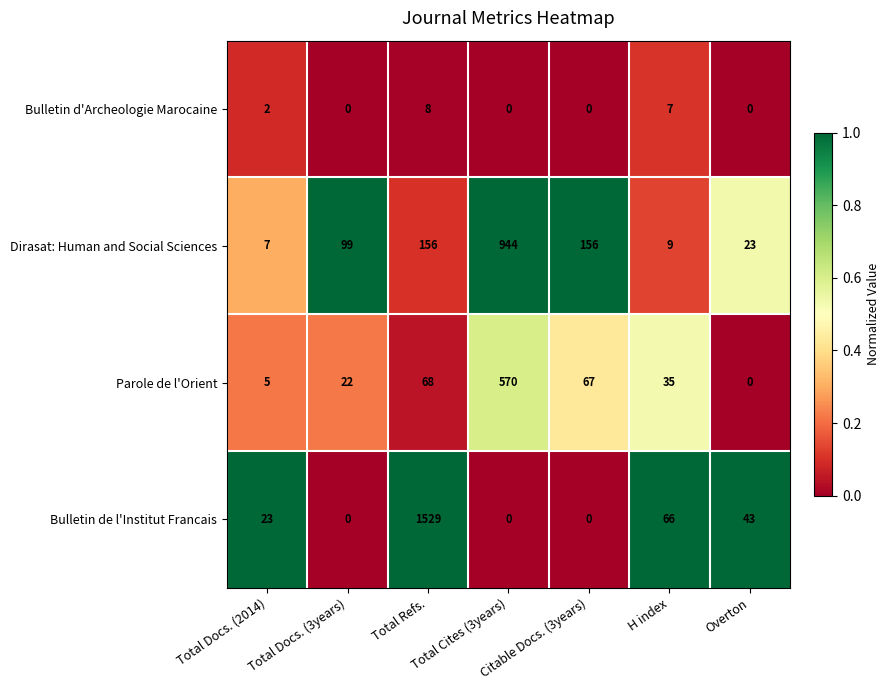

What is the difference between the maximum and minimum values in the Bulletin d'Archeologie Marocaine series?

8